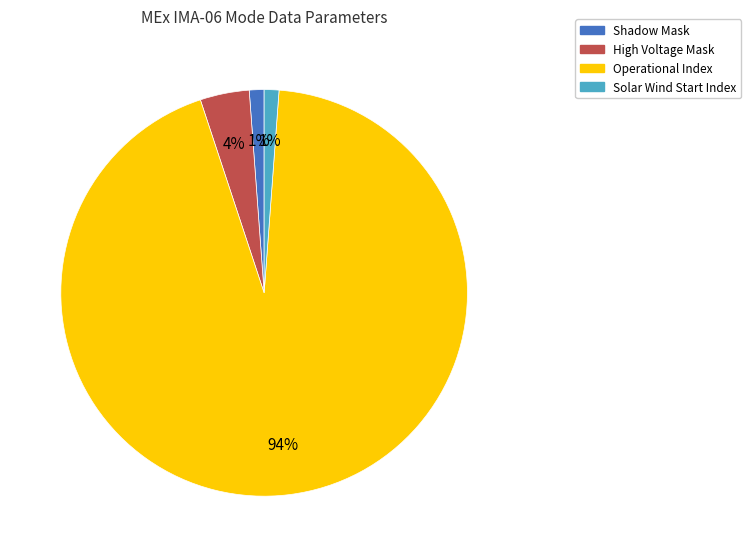

How many slices are in this pie chart?

4